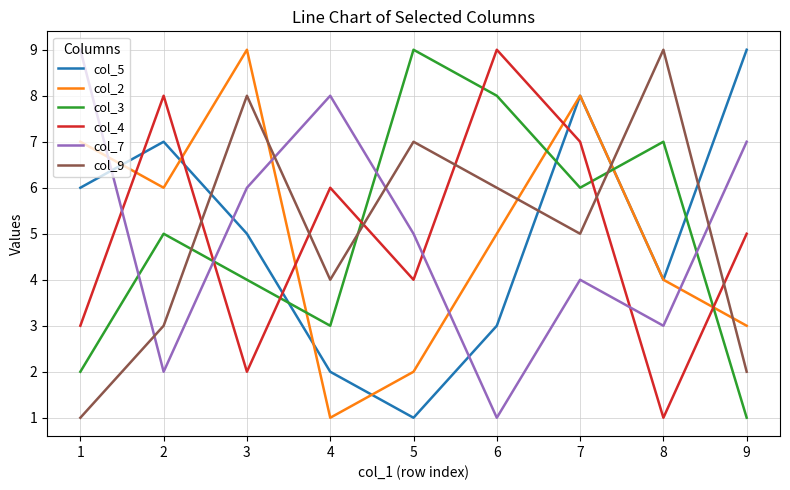

Which series ends up on top after the final intersection of col_7 and col_9?

col_7